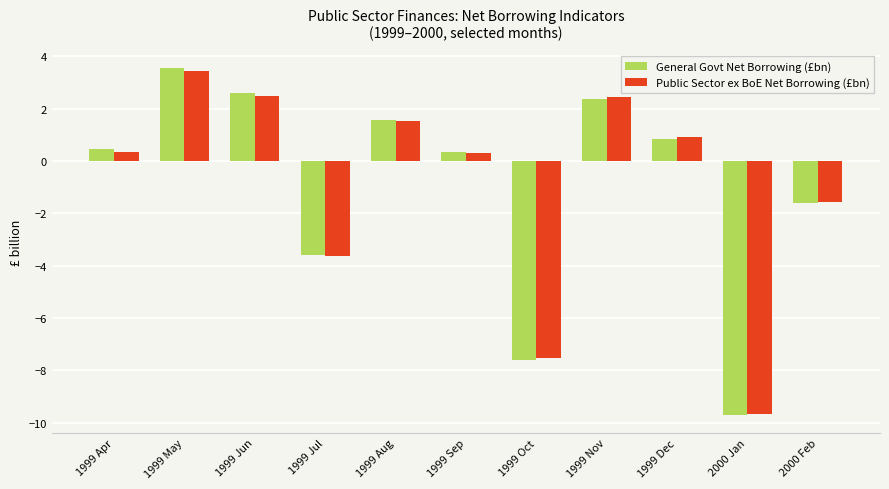

What is the value of the General Govt Net Borrowing (£bn) bar at the 8th from the left?

2.4